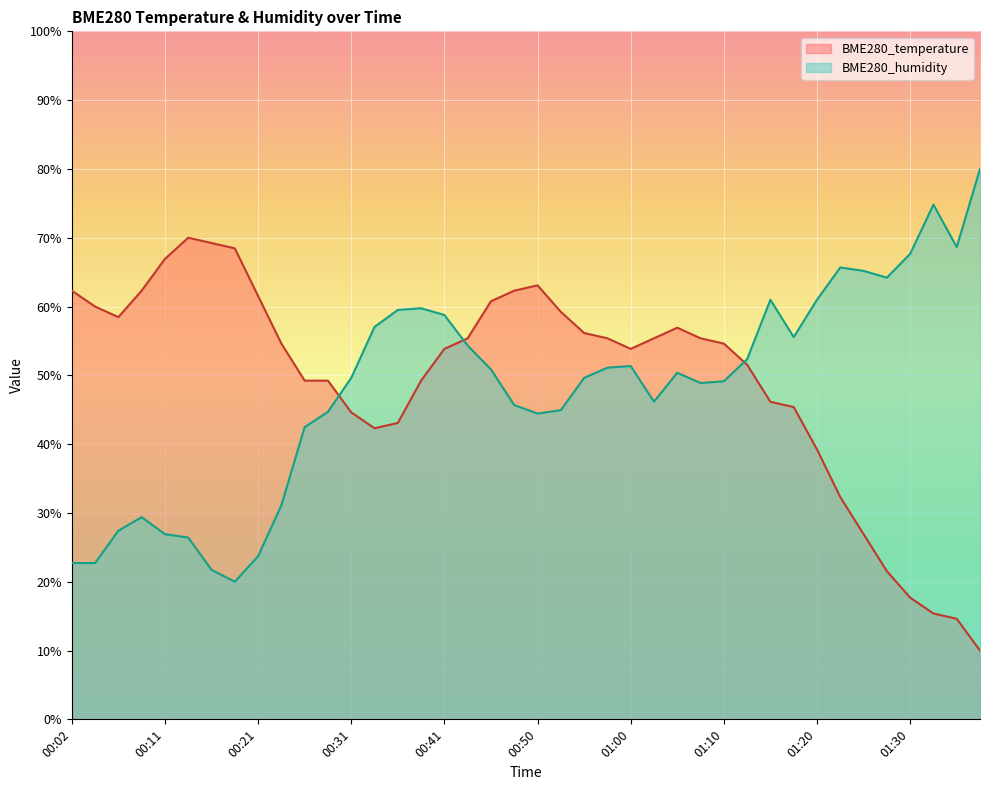

What are all the series names shown in the legend?

BME280_temperature, BME280_humidity